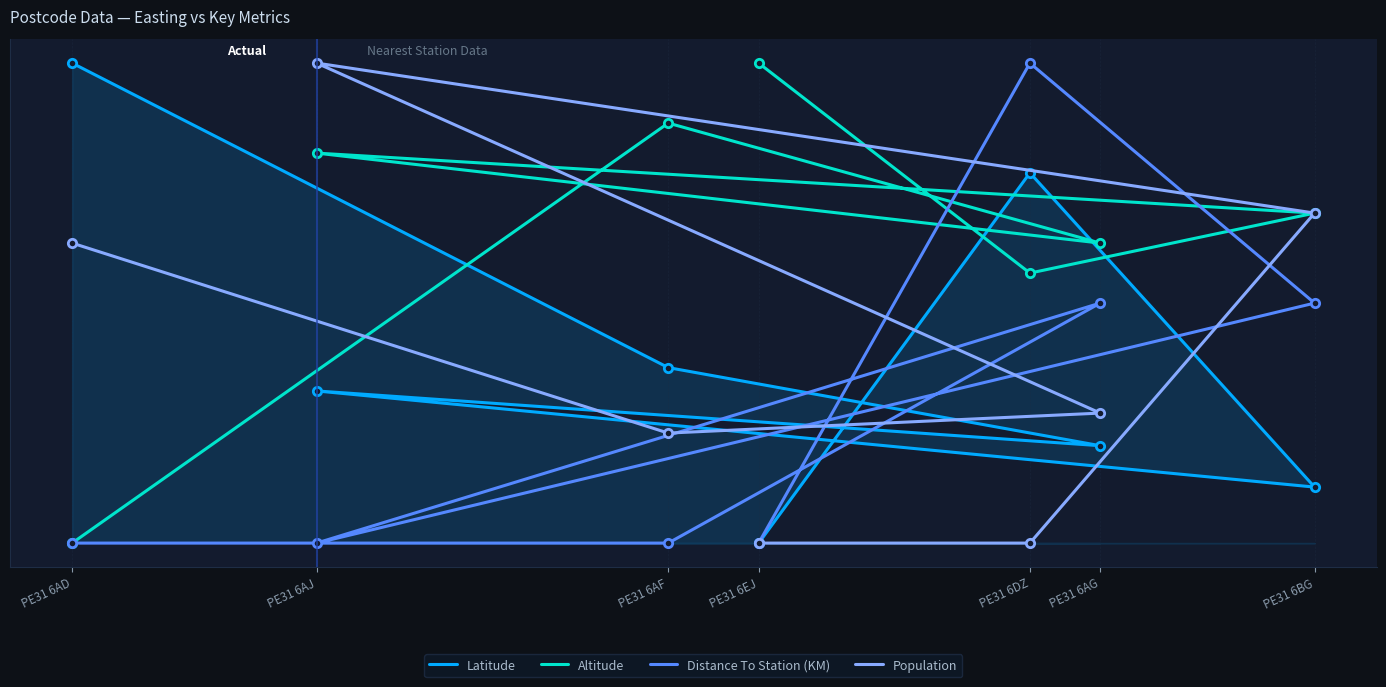

Reading left to right, transcribe all the data shown in this chart.

Latitude: PE31 6AD=1.0	PE31 6AF=0.4	PE31 6AG=0.2	PE31 6AJ=0.3	PE31 6BG=0.1	PE31 6DZ=0.8	PE31 6EJ=0.0
Altitude: PE31 6AD=0.0	PE31 6AF=0.9	PE31 6AG=0.6	PE31 6AJ=0.8	PE31 6BG=0.7	PE31 6DZ=0.6	PE31 6EJ=1.0
Distance To Station (KM): PE31 6AD=0.0	PE31 6AF=0.0	PE31 6AG=0.5	PE31 6AJ=0.0	PE31 6BG=0.5	PE31 6DZ=1.0	PE31 6EJ=0.0
Population: PE31 6AD=0.6	PE31 6AF=0.2	PE31 6AG=0.3	PE31 6AJ=1.0	PE31 6BG=0.7	PE31 6DZ=0.0	PE31 6EJ=0.0